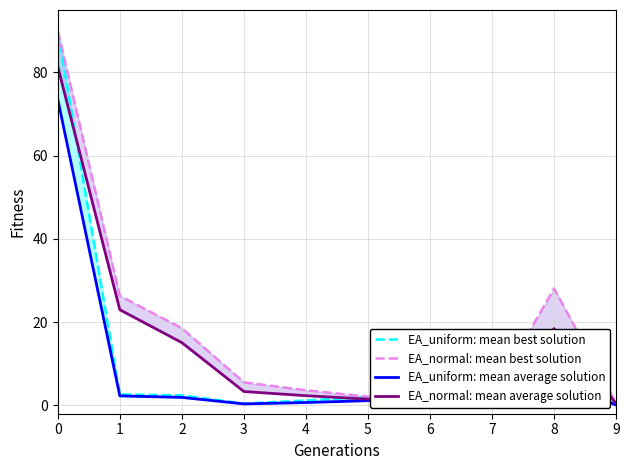

True or false: EA_uniform: mean best solution has more than 0 points higher than both neighbors.

True